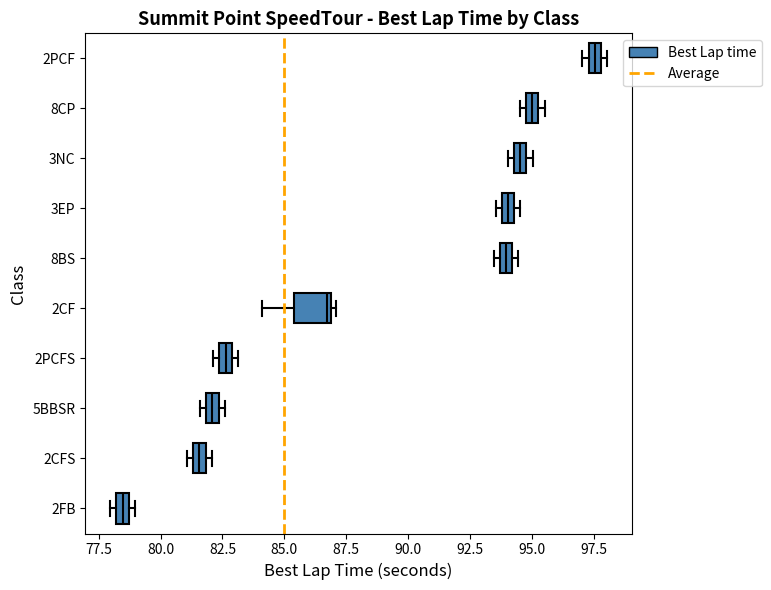

Where is the left edge of the box for 3EP on the x-axis? The values are not printed on the chart, so give them approximately, as read against the axis.

94.0